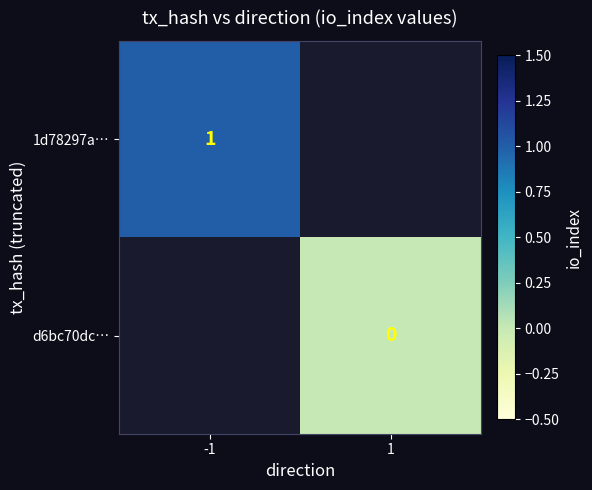

At which label does 1d78297a… reach its peak?

-1